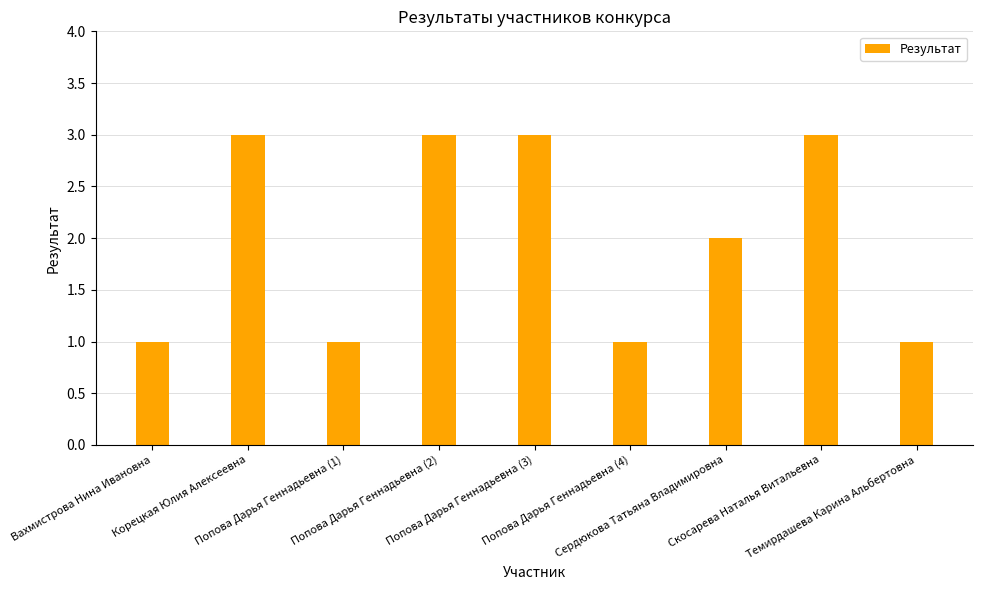

What is the maximum value shown in the chart?

3